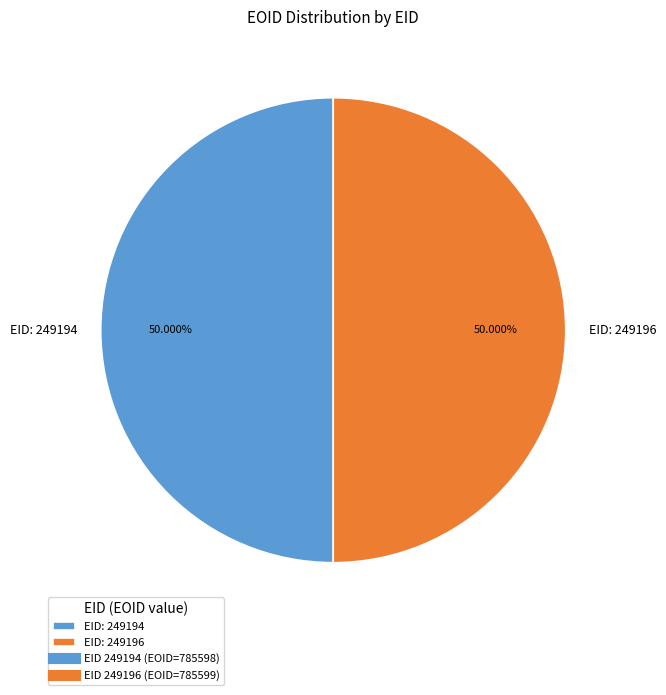

Combined, do EID: 249196 and EID: 249194 account for over 50%?

Yes